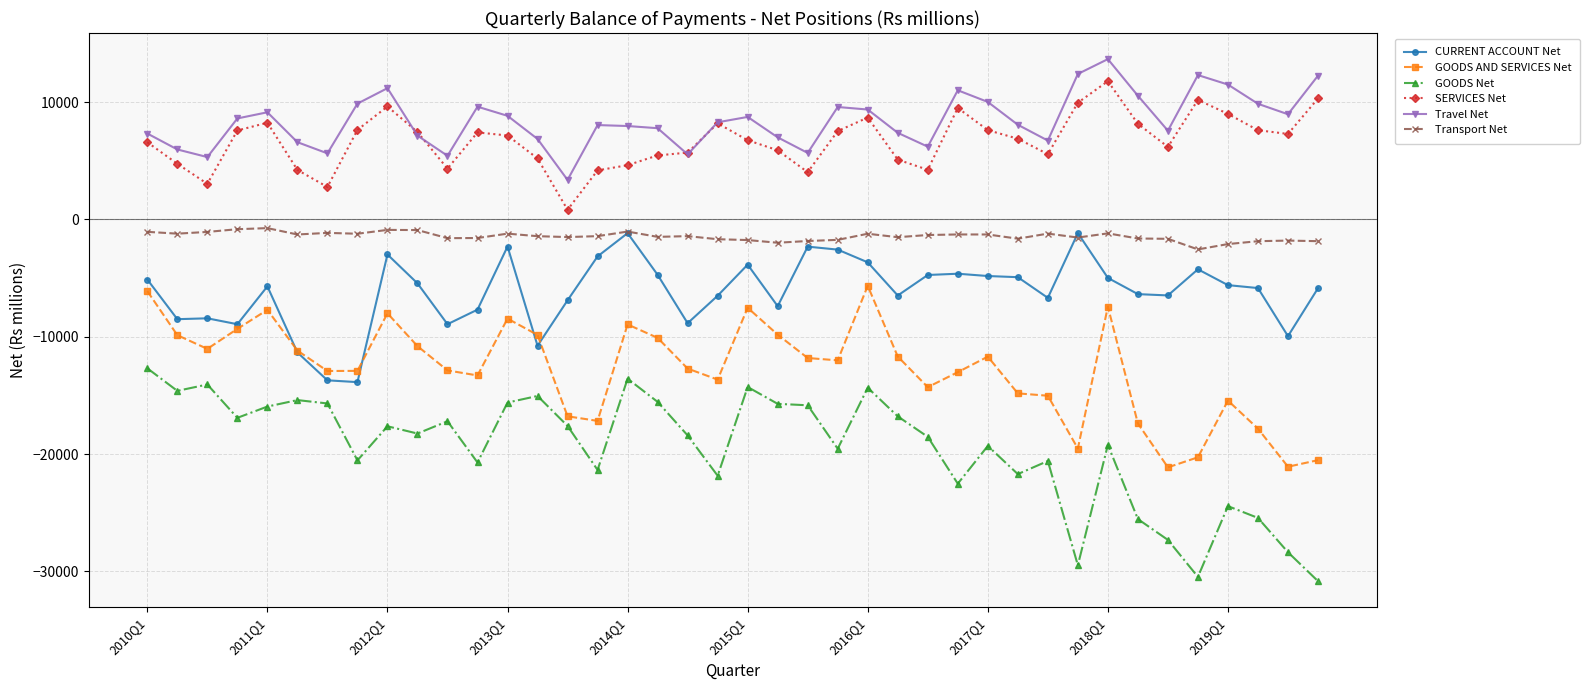

True or false: GOODS Net and CURRENT ACCOUNT Net cross at least once.

False